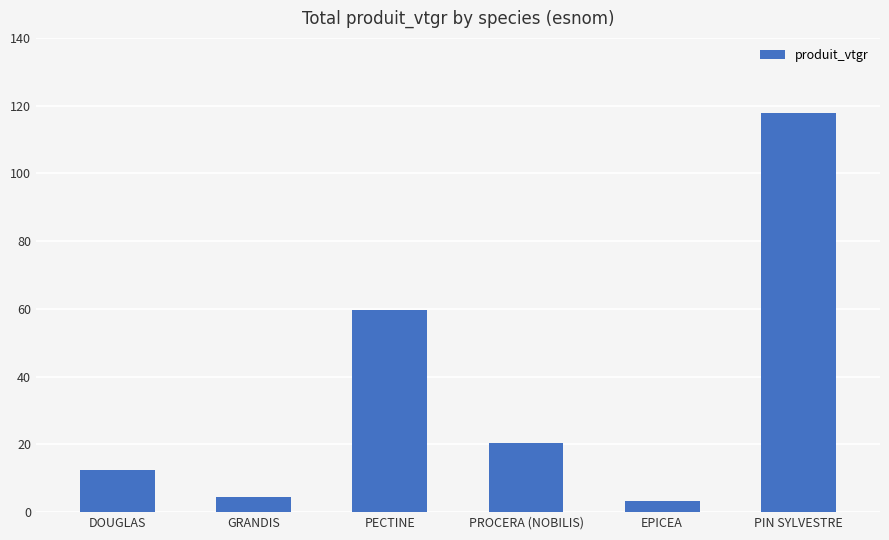

How many bars are there in total?

6